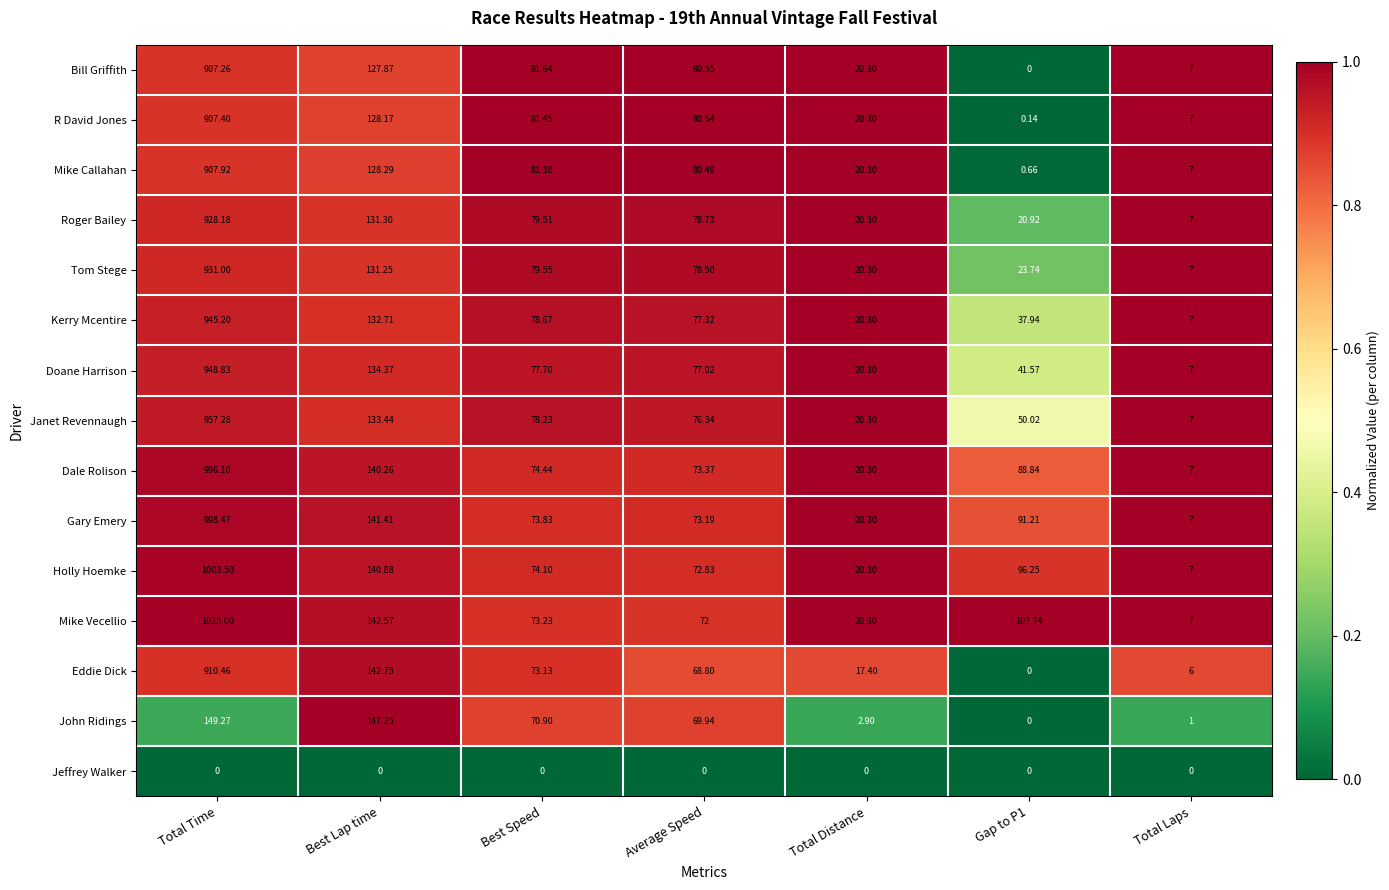

Which category has the highest value across all series?

Total Time